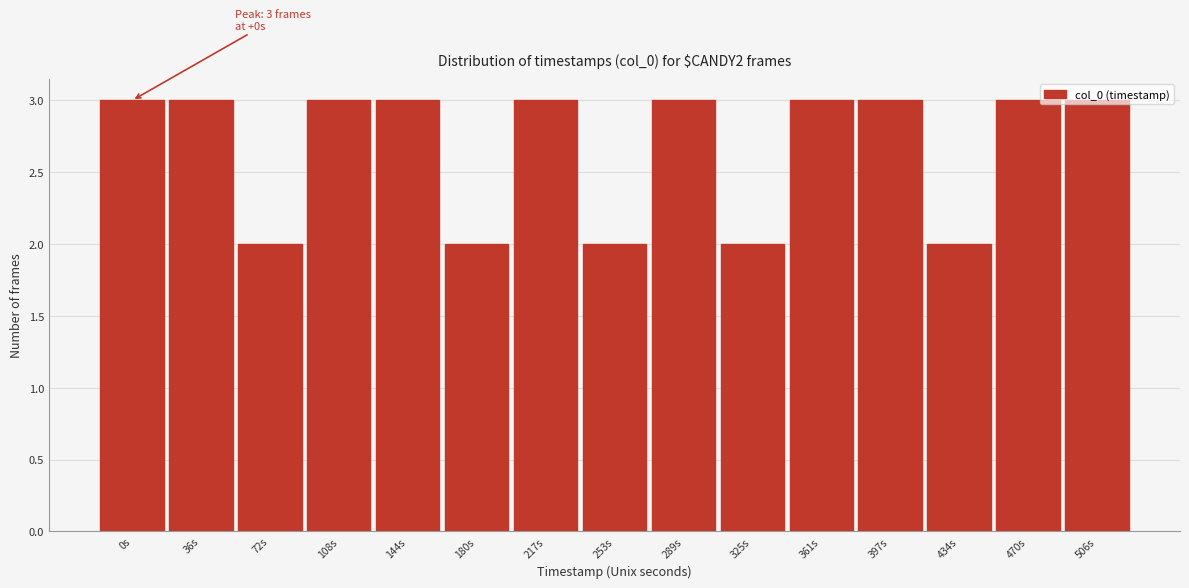

Which has a higher value, 253s or 108s?

108s